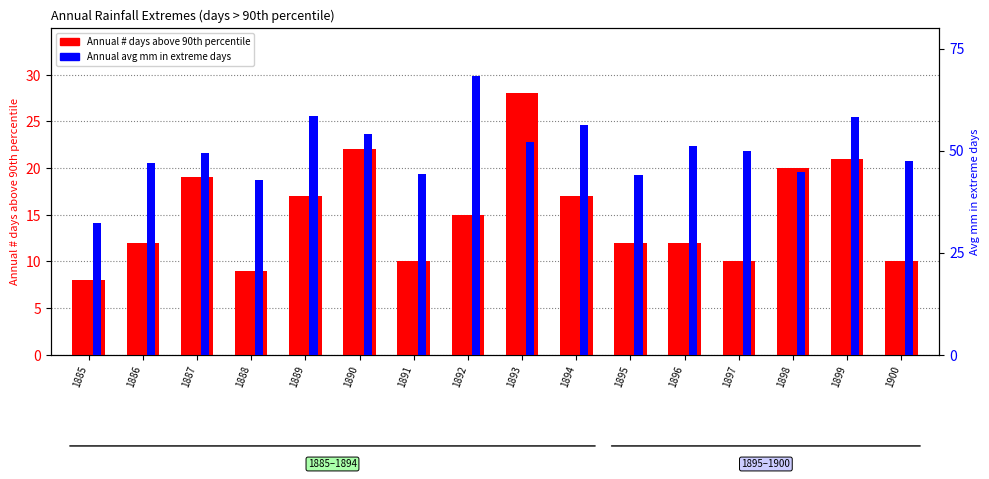

What is the average value of the Annual avg mm in extreme days series?

50.0